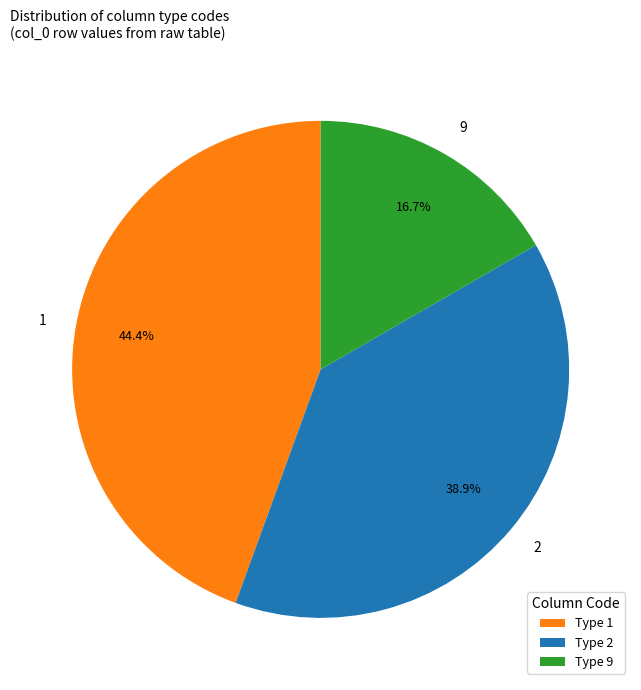

Does 1 account for over 50% of the chart?

No